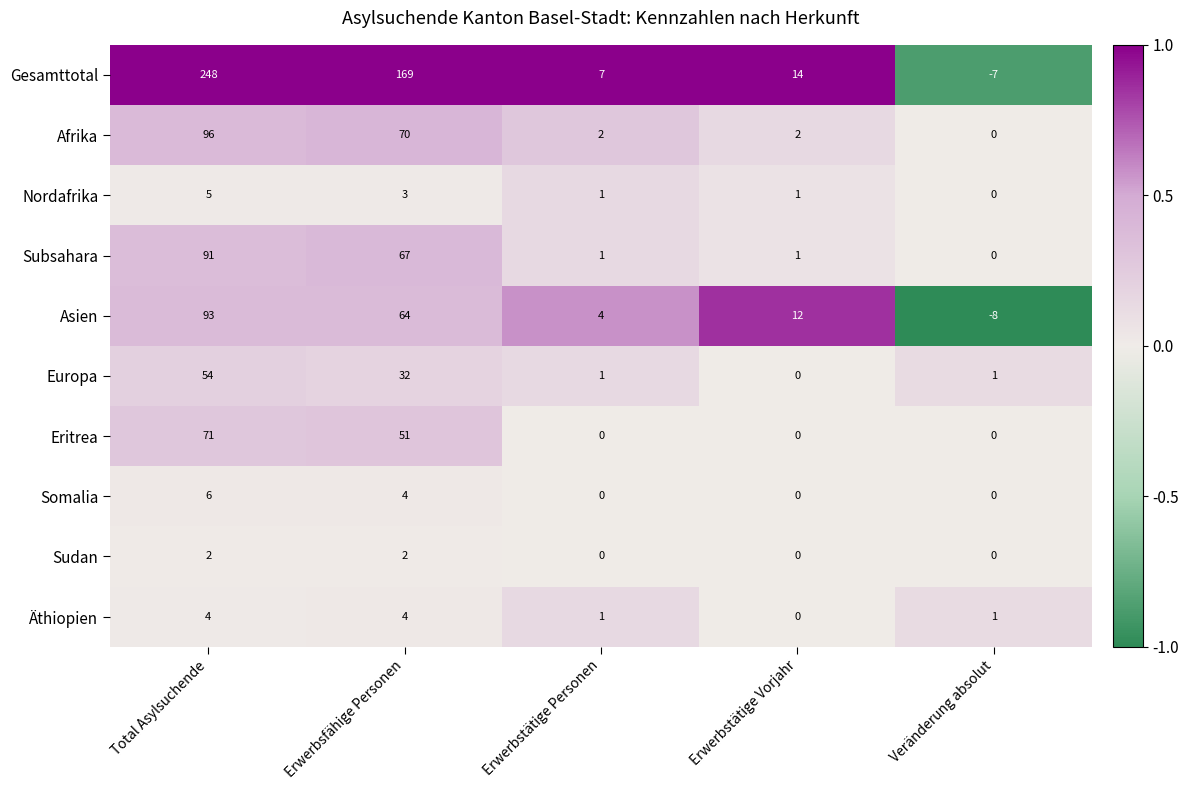

Which category has the highest value across all series?

Total Asylsuchende